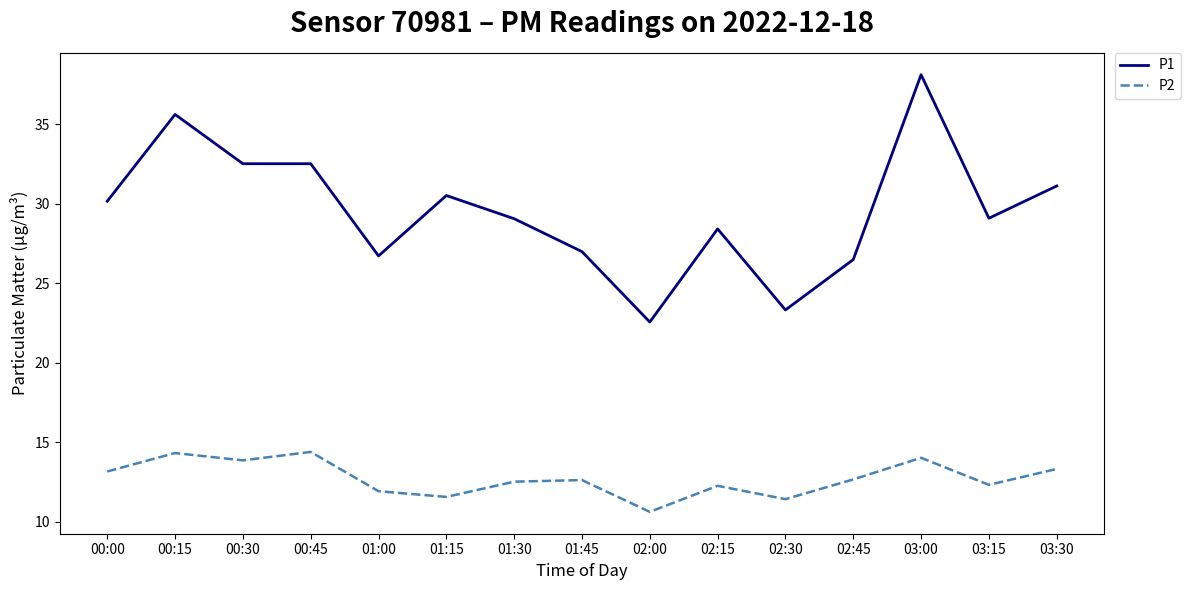

What is the minimum value for P1?

22.6